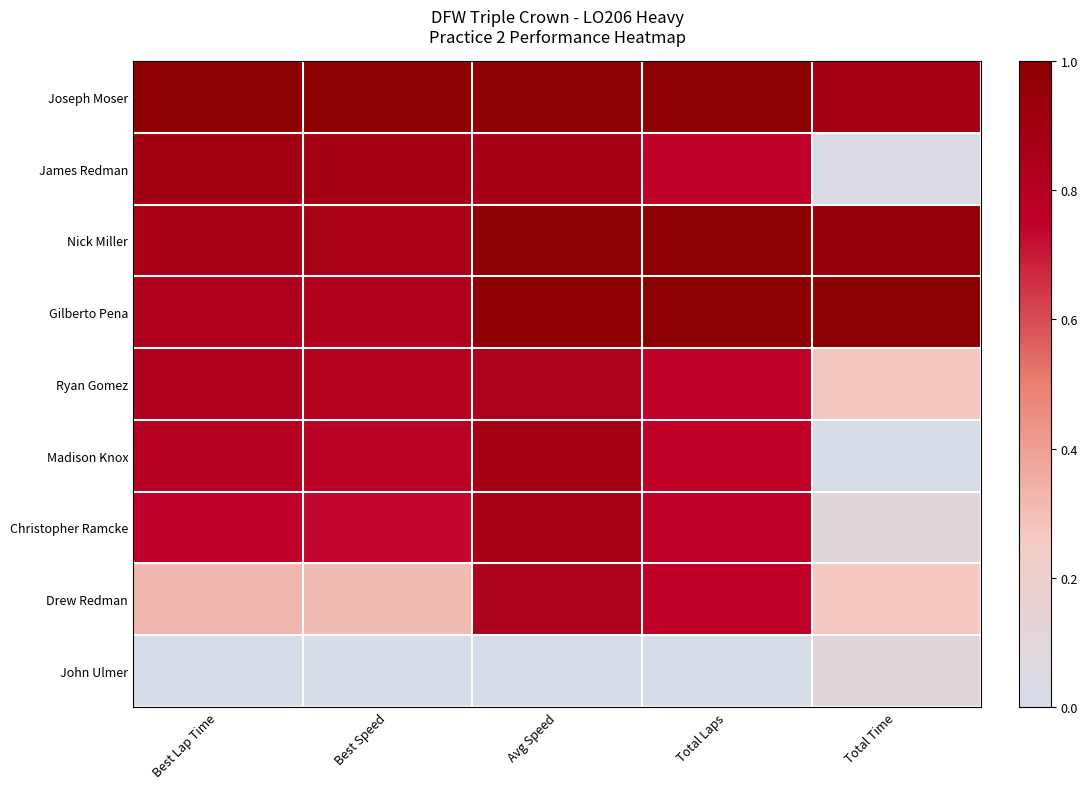

At which category is the sum across all series the highest?

Avg Speed